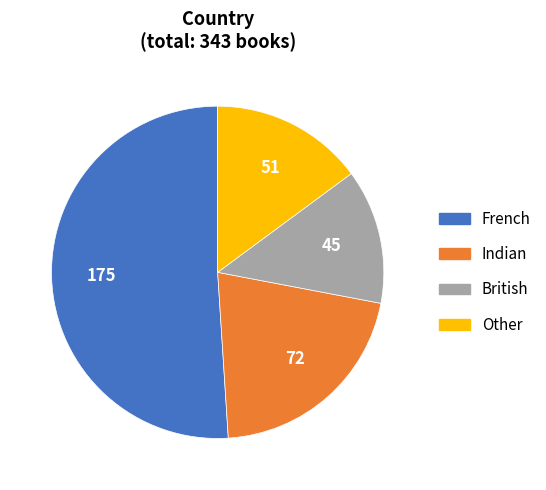

Approximately how many times larger is the value at French compared to Indian?

2.4